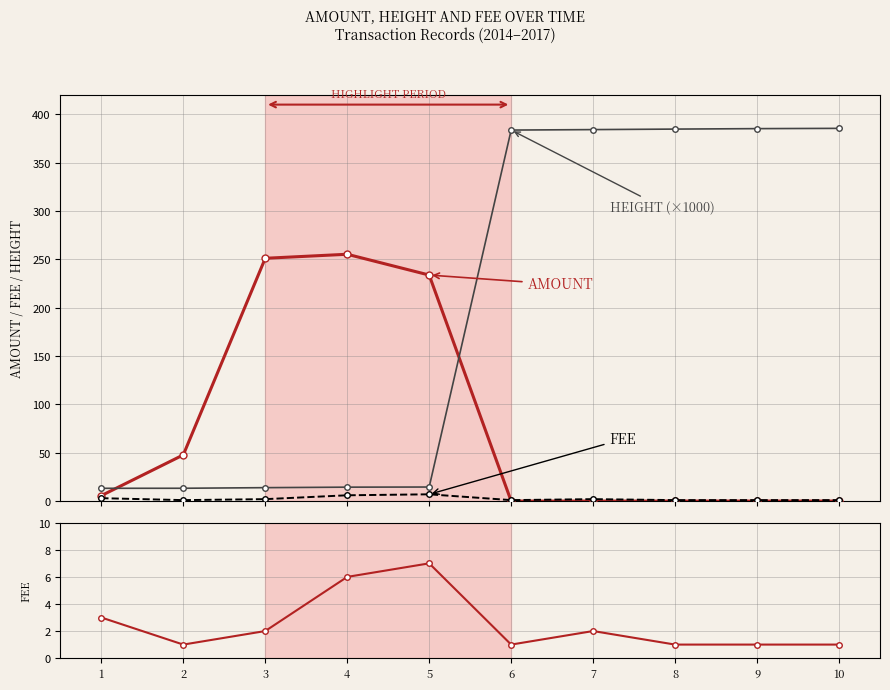

Between 4 and 3, which is larger?

4